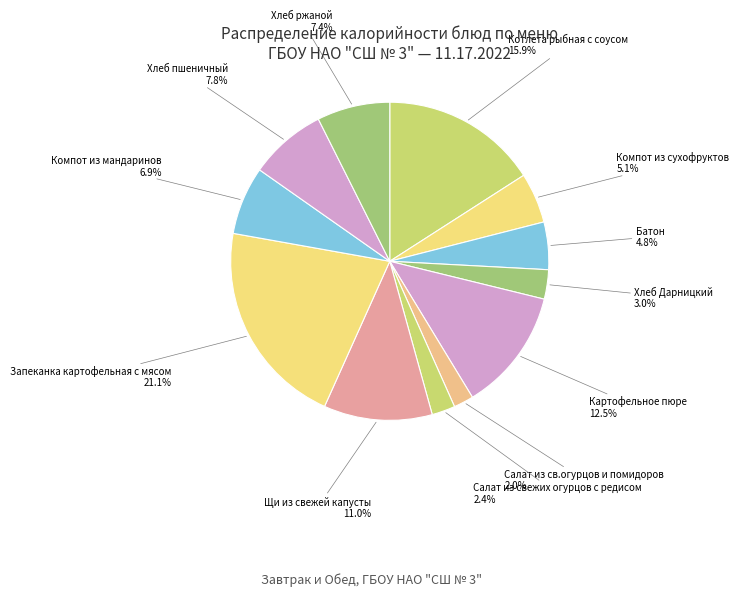

Count the number of slices in the pie.

12